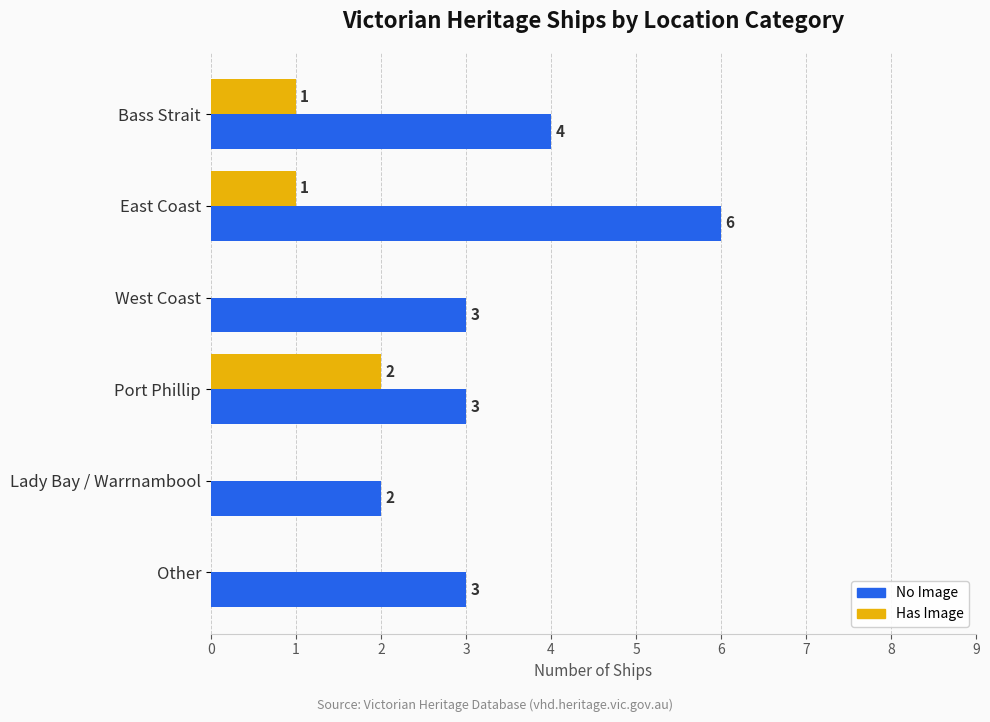

What is the maximum value for No Image?

6